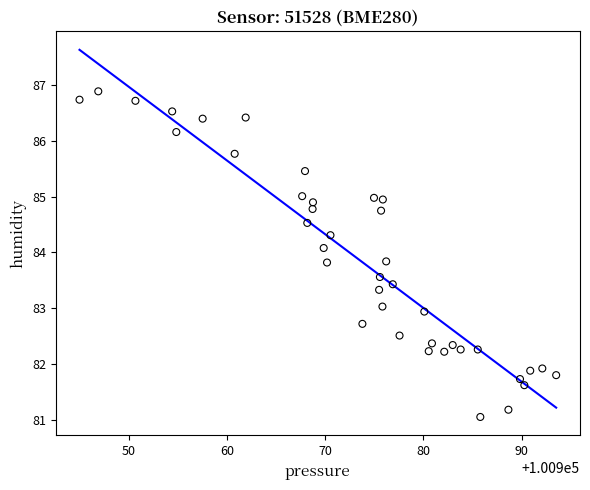

What is the range of X values (max minus min)?

48.5